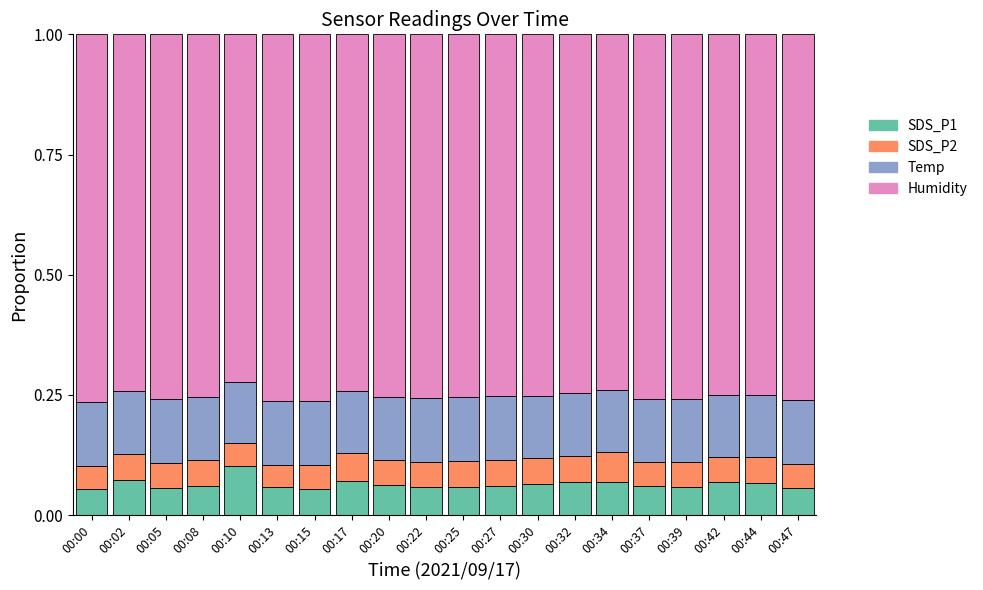

What is the total value across all series at 00:44?

1.0